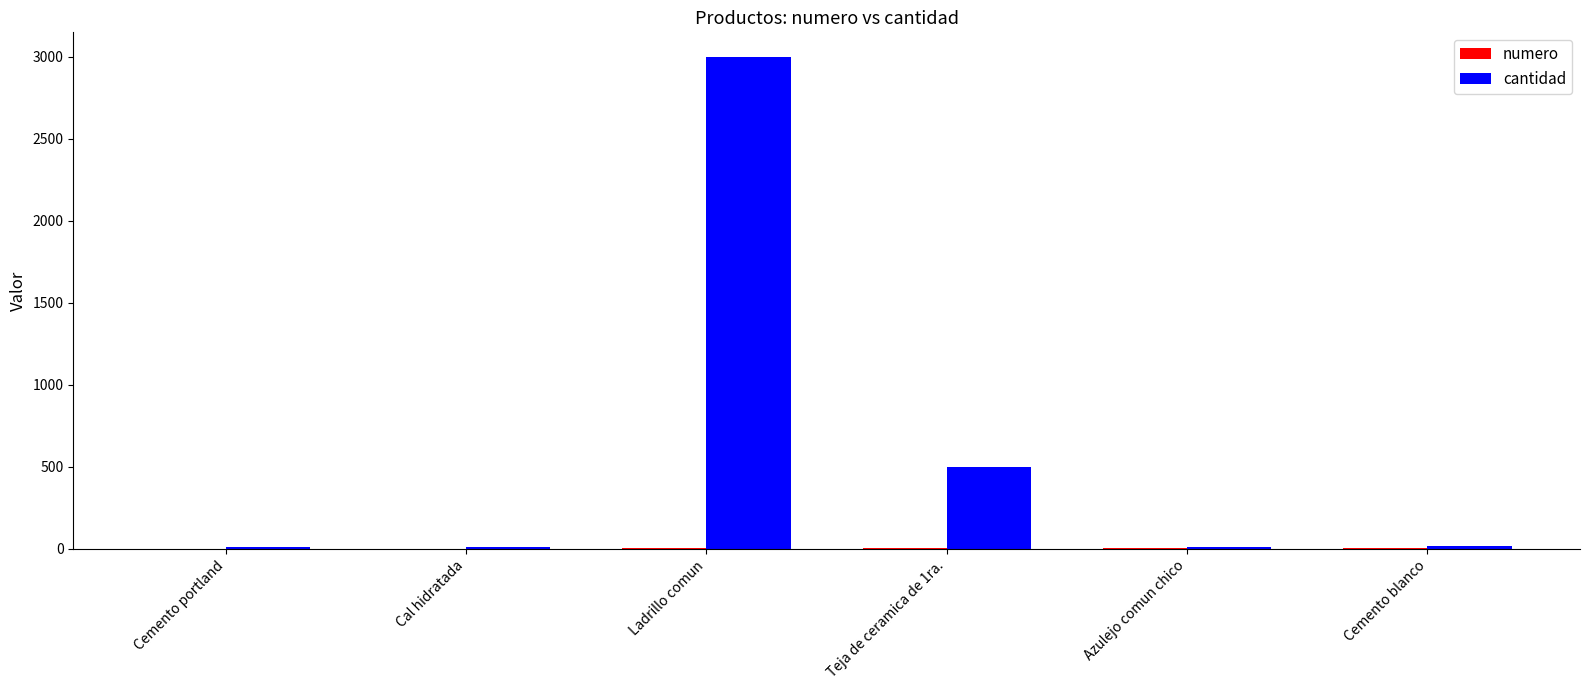

Which series changed the most between Teja de ceramica de 1ra. and Azulejo comun chico?

cantidad